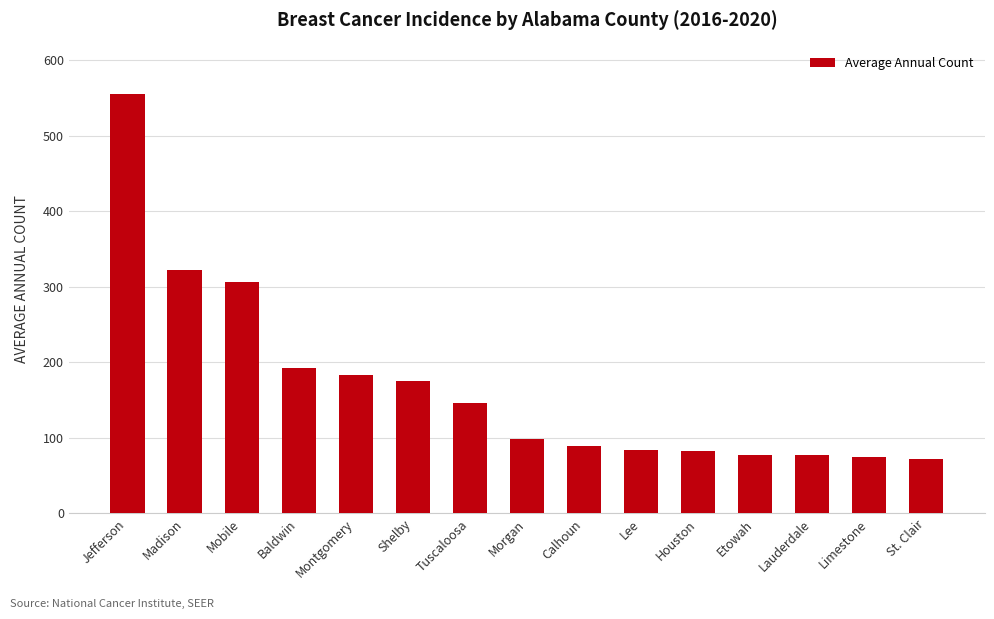

Which has a higher value, St. Clair or Houston?

Houston